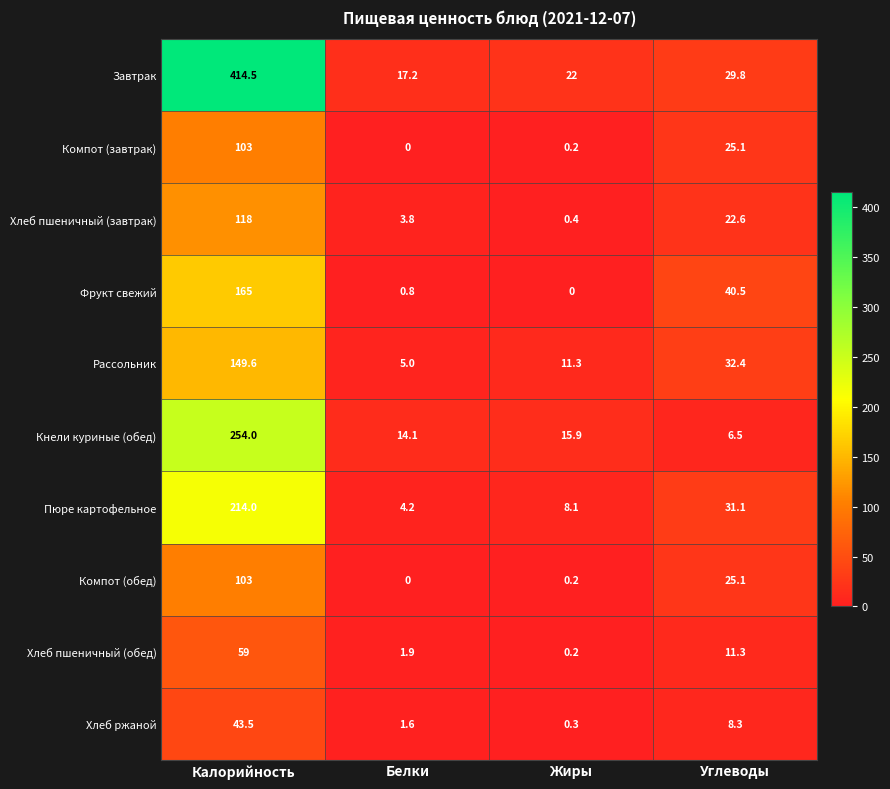

At which label is Завтрак closest to 215?

Углеводы